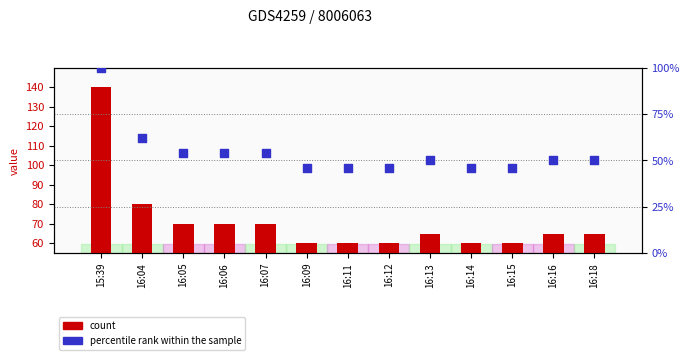

At which category is the sum across all series the highest?

15:39